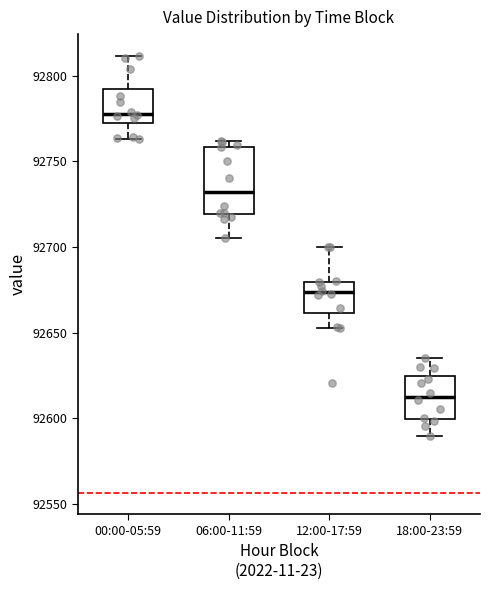

Reading left to right, transcribe this box plot: for each box, give where its median line is, the range the box spans, and where its two whiskers end, as read against the y-axis. The values are not printed on the chart, so give them approximately, as read against the axis.

00:00-05:59: median 92780, box 92770 to 92790, whiskers 92765 to 92810
06:00-11:59: median 92730, box 92720 to 92760, whiskers 92705 to 92760 (just above the box's upper edge)
12:00-17:59: median 92675, box 92660 to 92680, whiskers 92655 to 92700
18:00-23:59: median 92615, box 92600 to 92625, whiskers 92590 to 92635